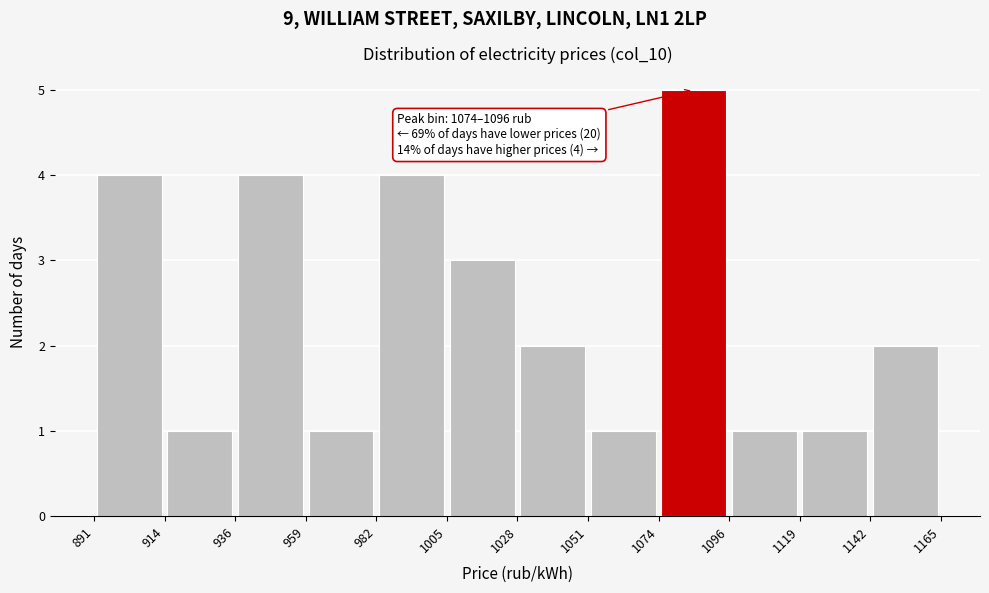

Over which range of the x-axis is the bar tallest?

1074 to 1096